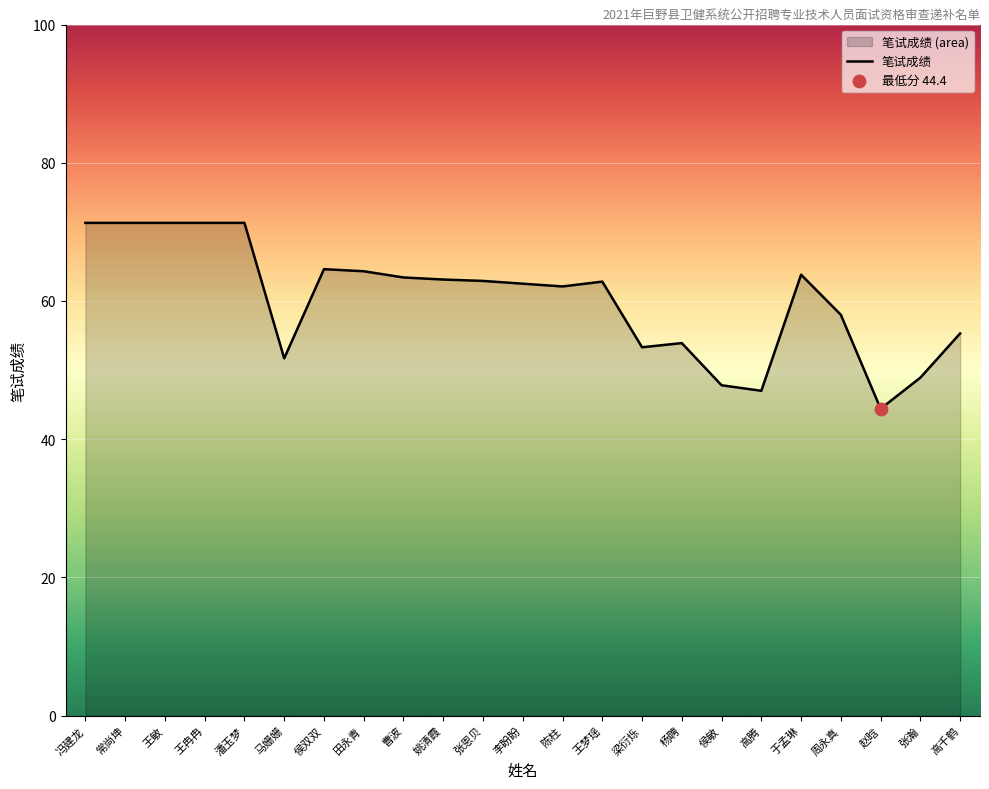

Between 侯双双 and 陈柱, which is larger?

侯双双